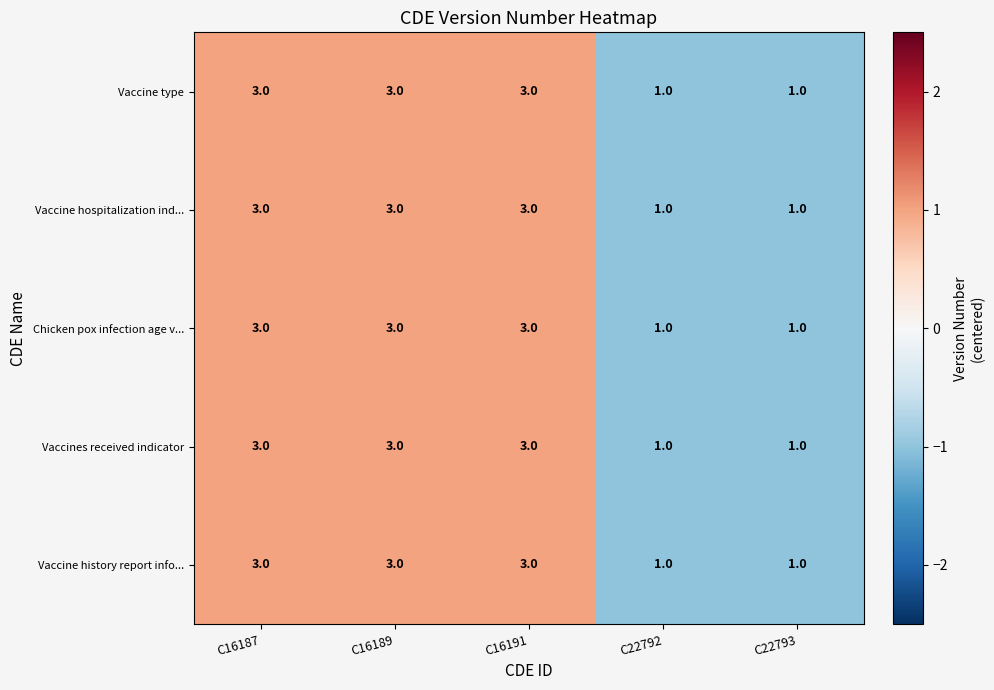

Count the number of categories in the chart.

5